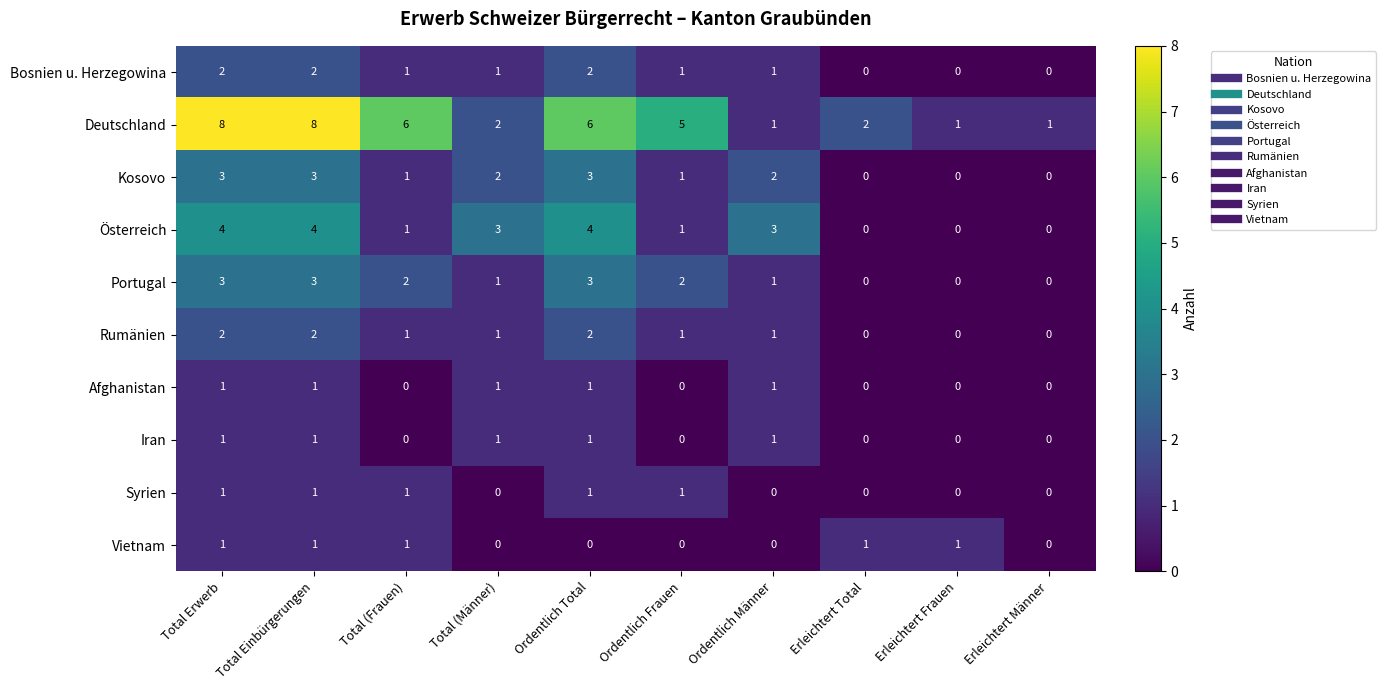

How many positive values does the Bosnien u. Herzegowina series have?

7